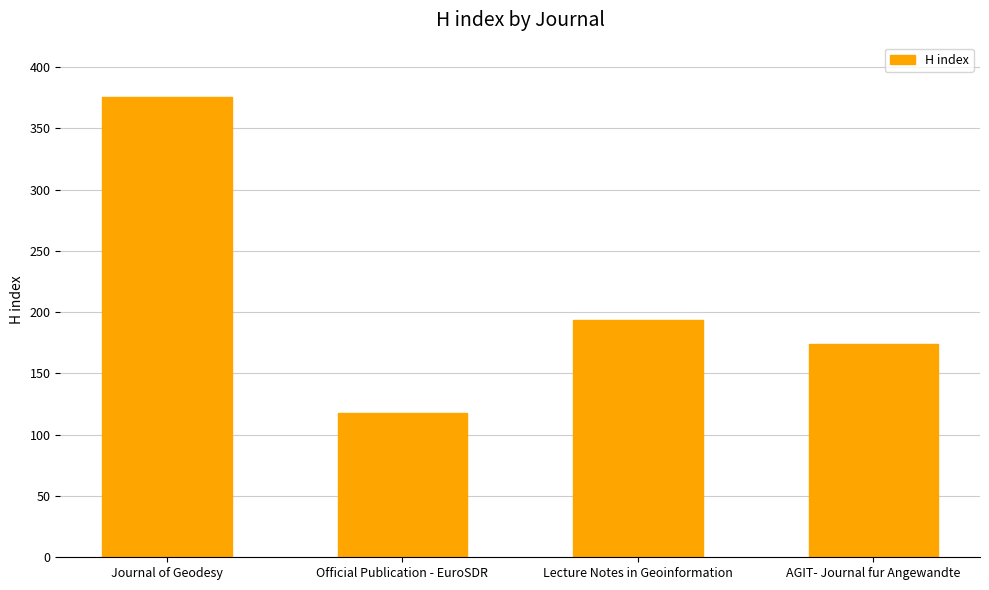

True or false: the data shows 194 at Lecture Notes in Geoinformation.

True